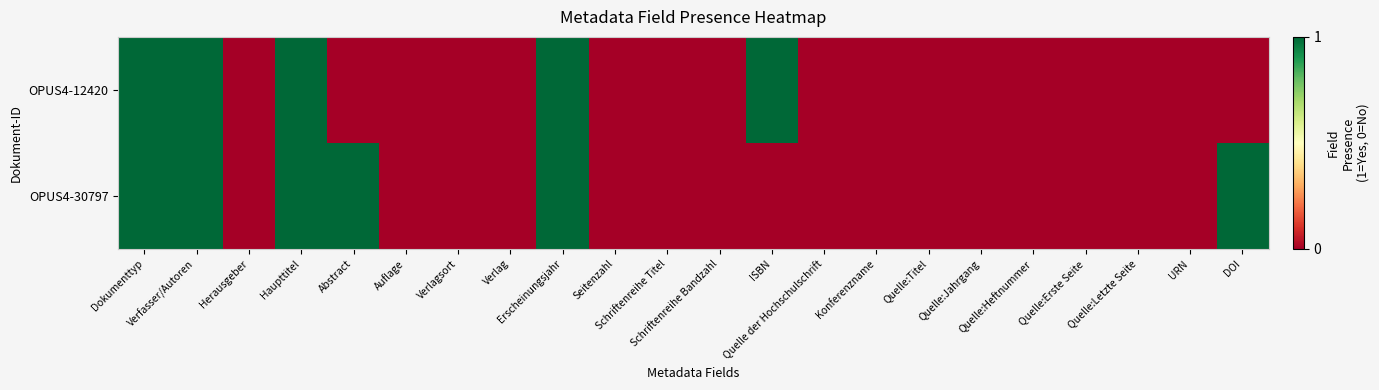

Which series has the largest total across all categories?

OPUS4-30797